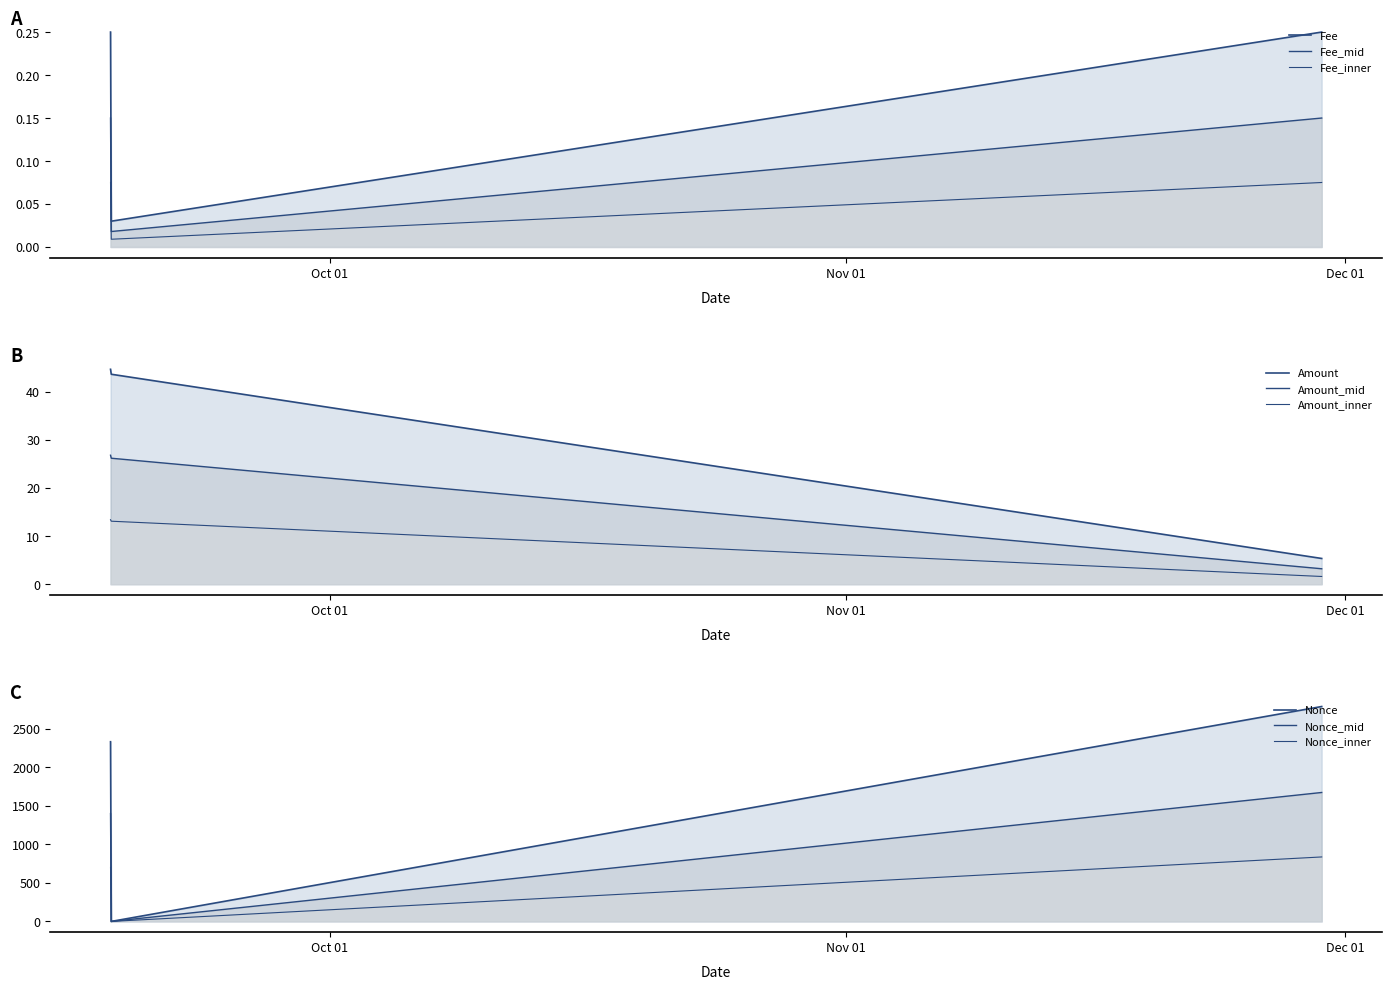

Which category has the lowest value in the Amount series?

2022-11-29 13:42:00